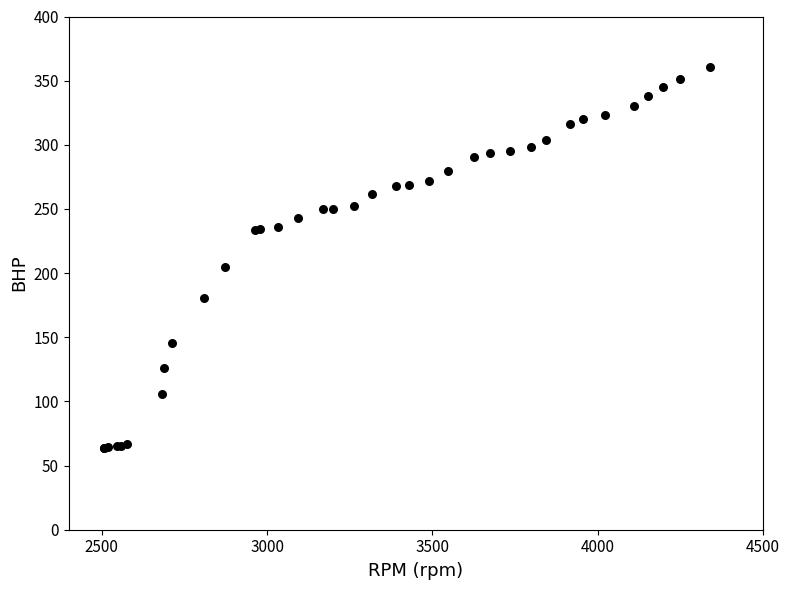

What Y value in the scatter plot is closest to 212?

204.9